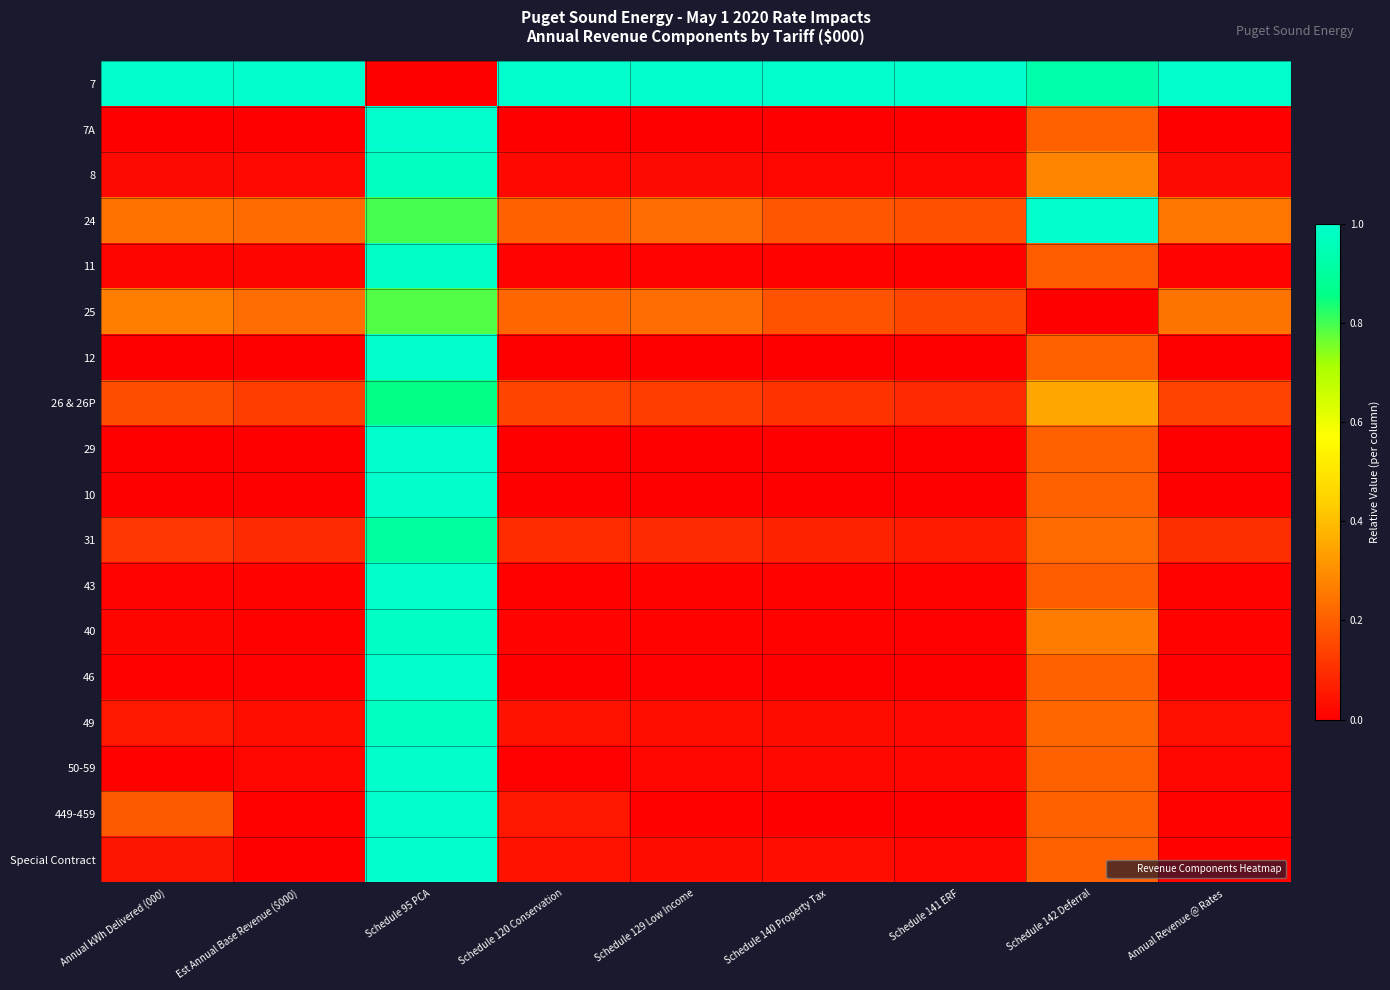

At how many categories does at least one series exceed 0?

9